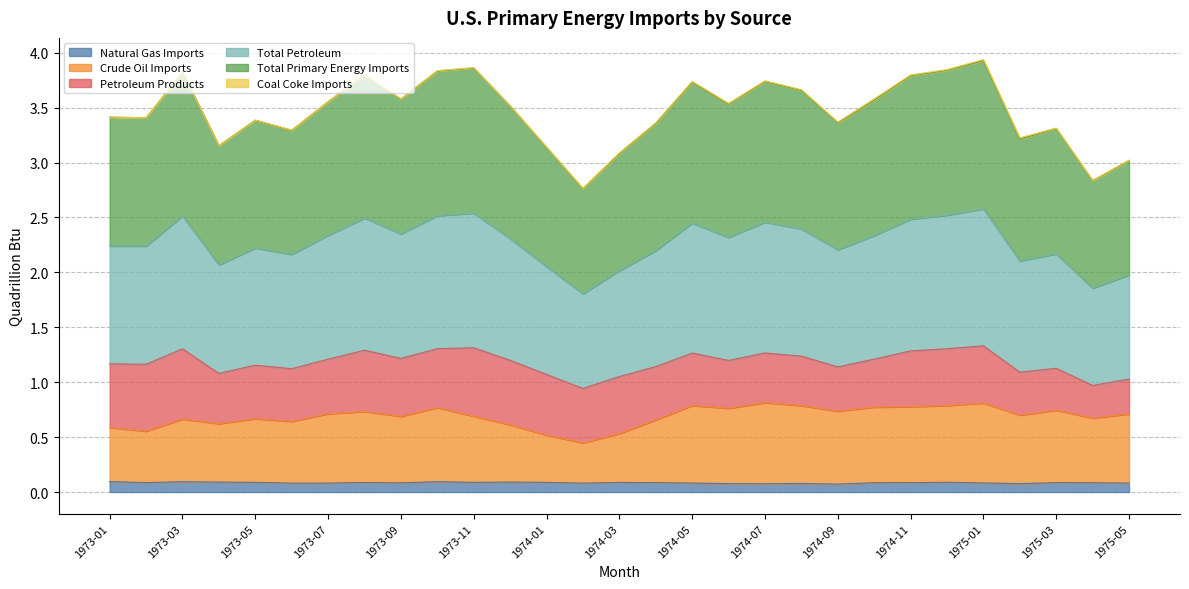

Where is the first local maximum for Natural Gas Imports?

1973-03